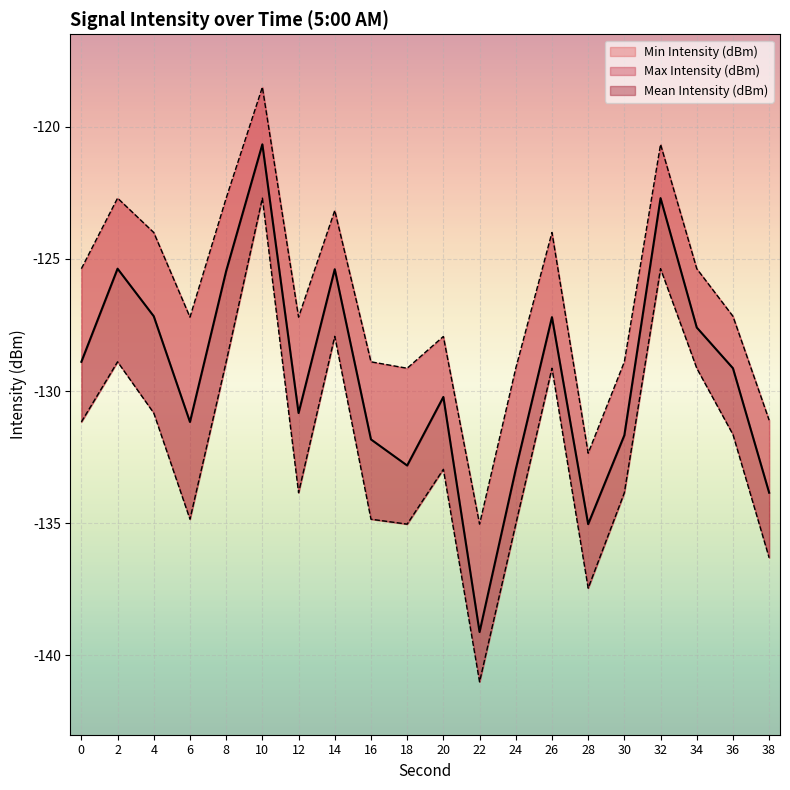

Rank the categories by Mean Intensity (dBm) value from lowest to highest.

22, 28, 38, 24, 18, 16, 30, 6, 12, 20, 36, 0, 34, 26, 4, 8, 14, 2, 32, 10